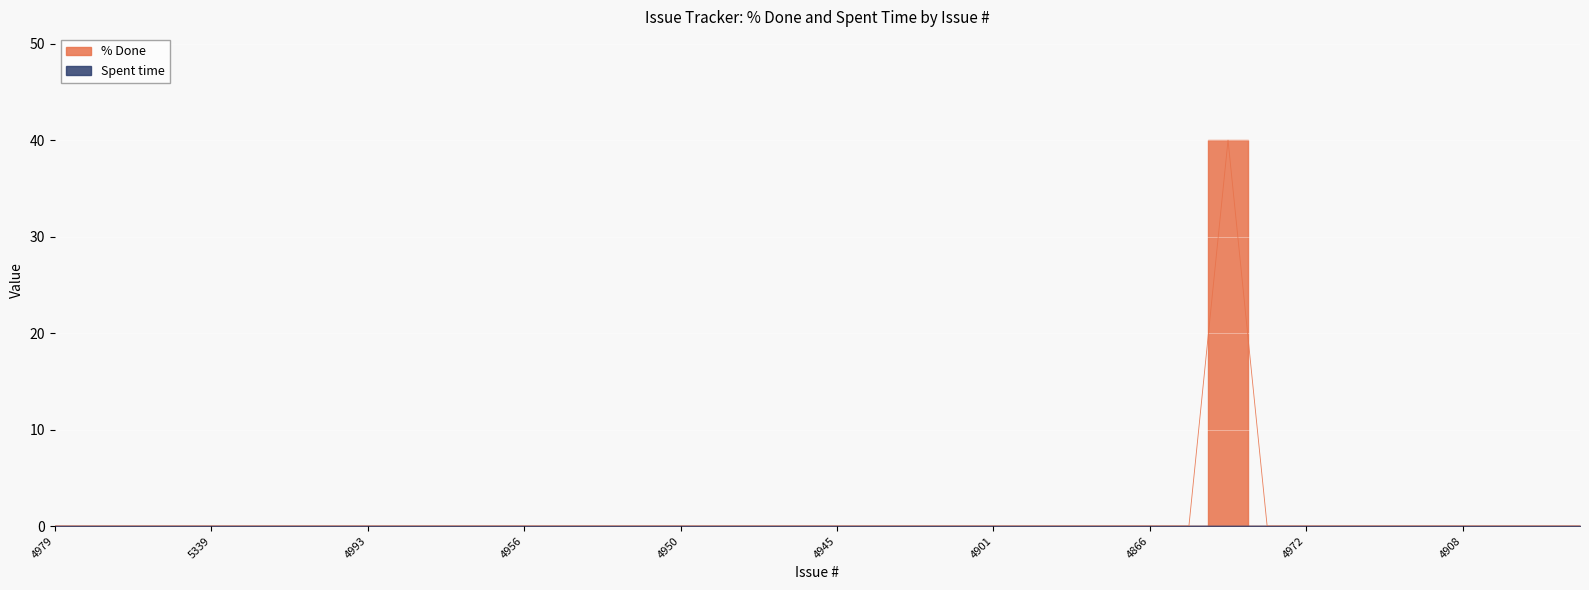

How many interior local peaks (higher than both neighbors) does the data have?

1